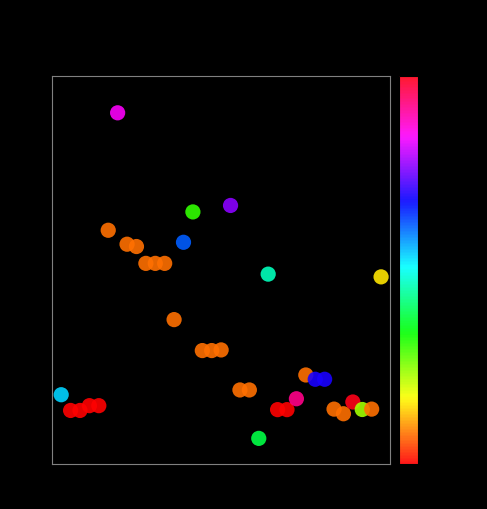

How many points are shown in the scatter plot?

35